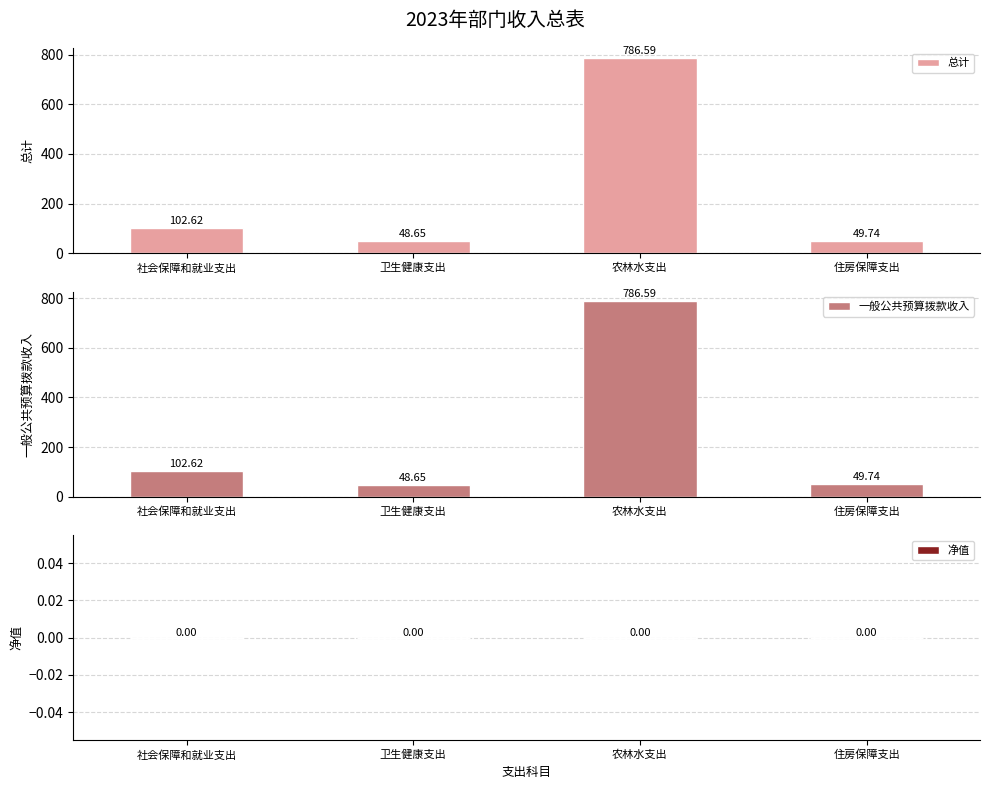

At which label is 总计 closest to 417?

社会保障和就业支出